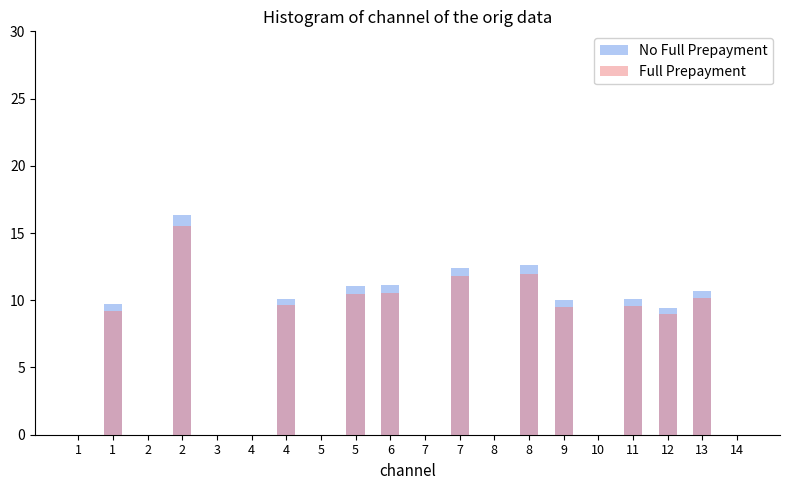

Where is Full Prepayment nearest to the value 7?

12